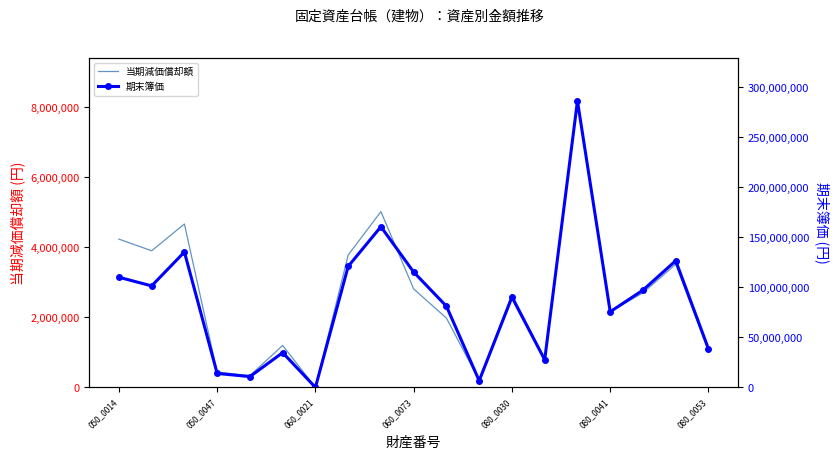

True or false: 当期減価償却額 has a value of 1868767 at 17.

False